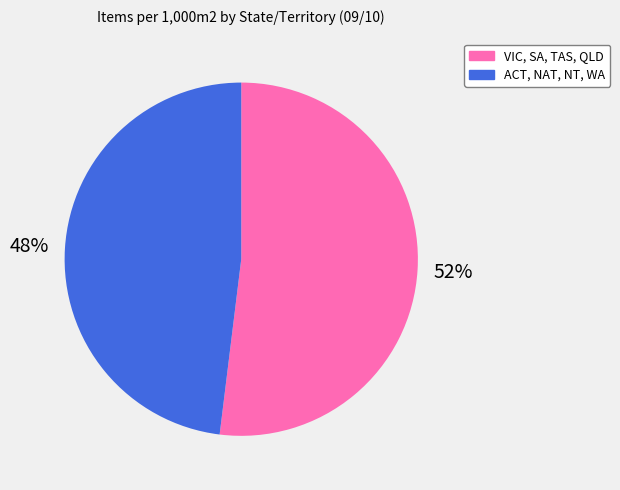

To the nearest percent, what is the average slice percentage?

50%